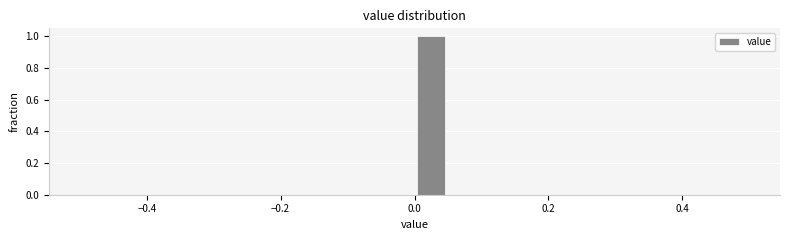

Around what value on the x-axis is the tallest bar? Give the approximate position of its centre, as read against the axis.

0.02